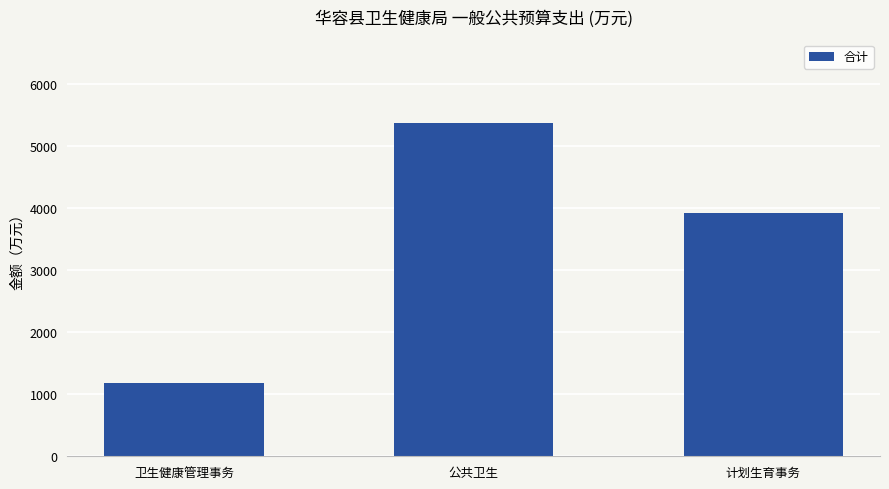

Does the chart contain stacked bars?

No